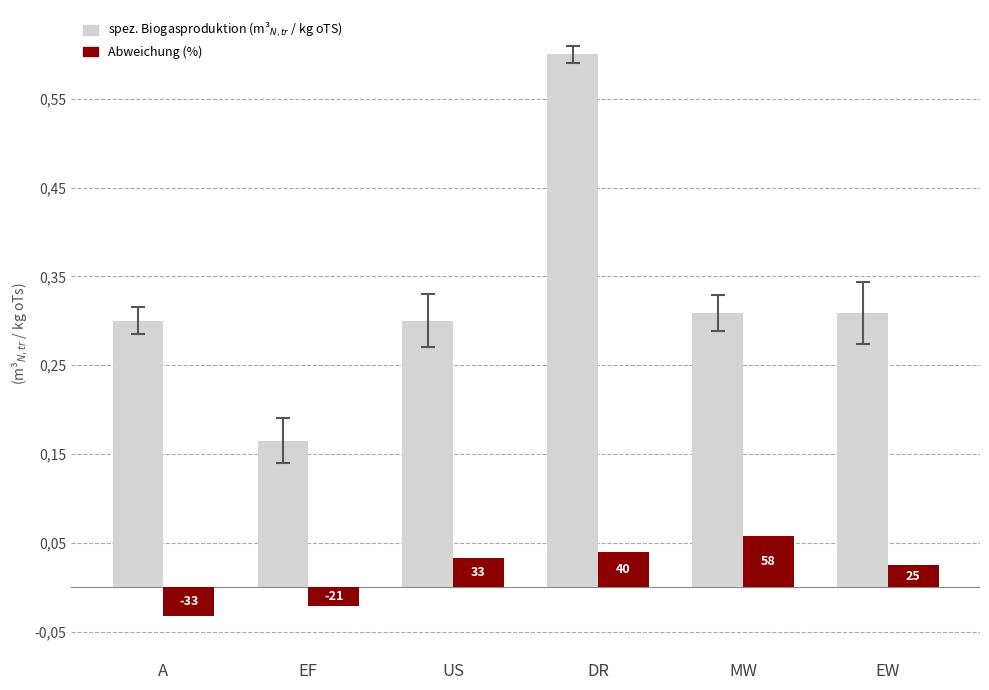

What is the sum of all Abweichung (%) values?

0.1